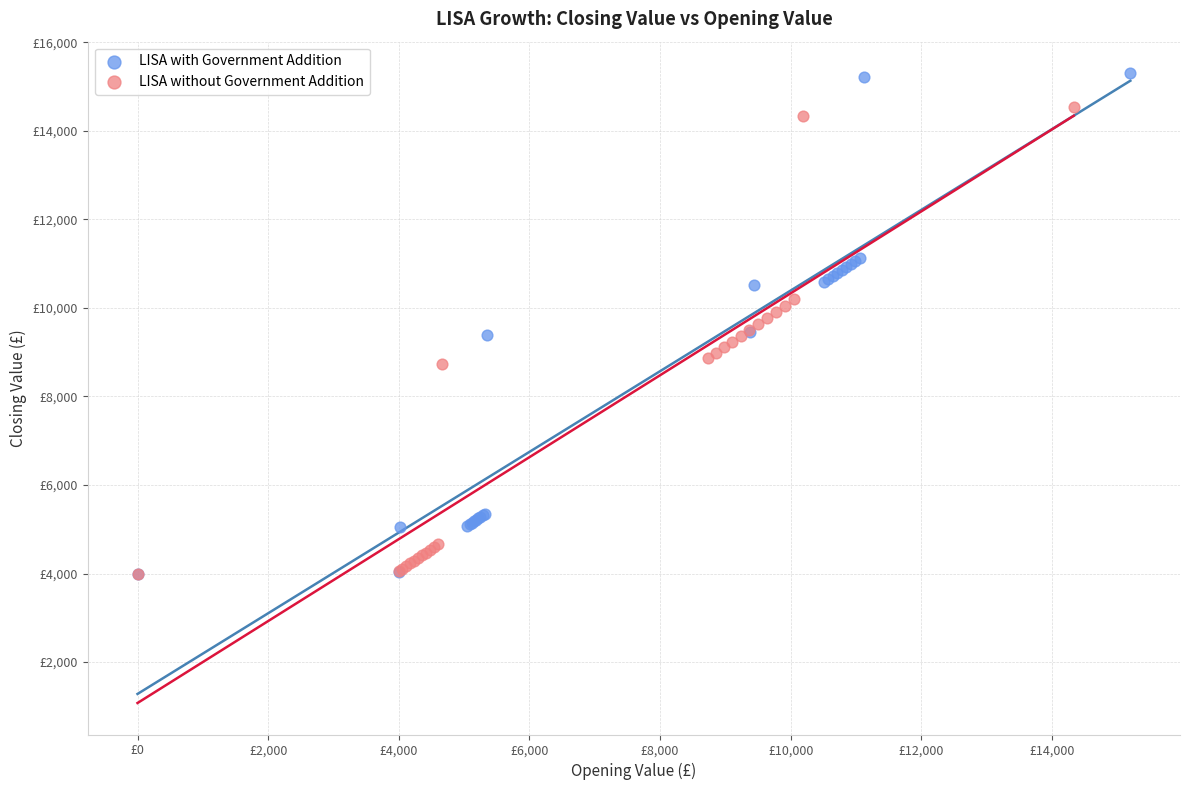

What are all the series names shown in the legend?

LISA with Government Addition, LISA without Government Addition